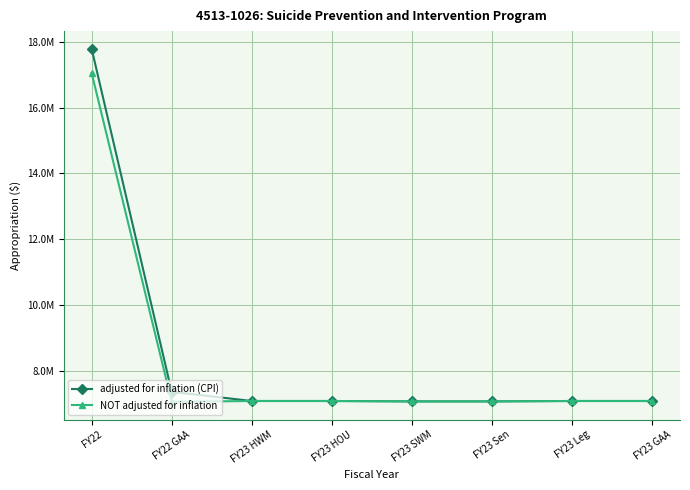

Between FY23 SWM and FY23 Leg, which is larger?

FY23 Leg